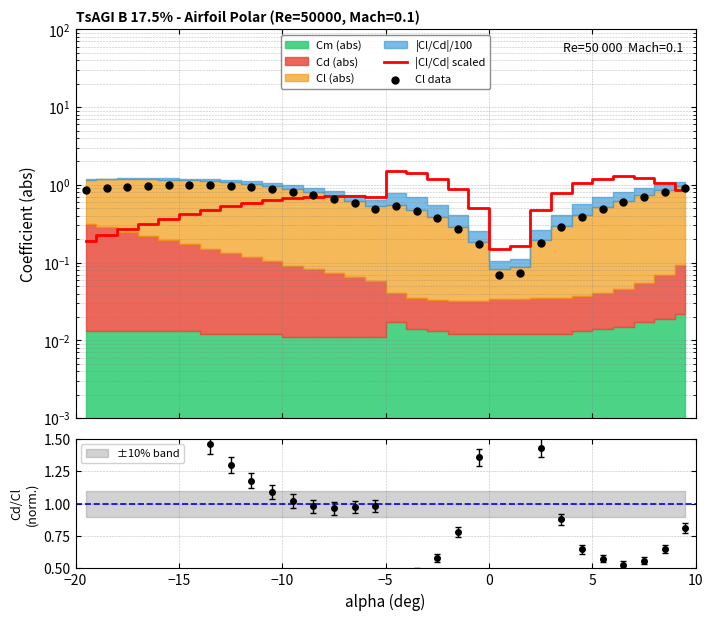

Which series has the widest spread of Y values?

|Cl/Cd| scaled